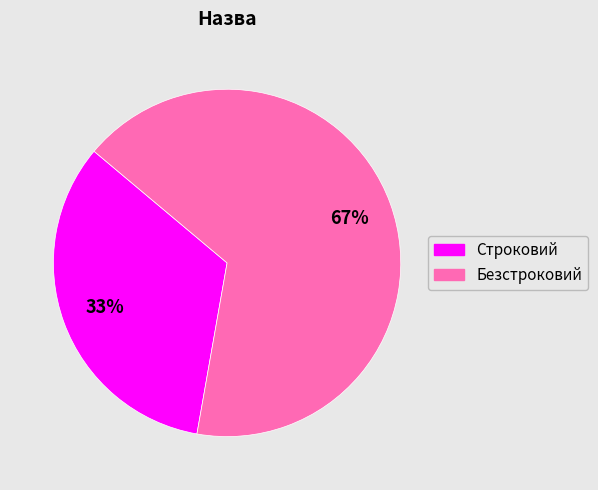

To the nearest percent, what is the combined percentage of Безстроковий and Строковий?

100%